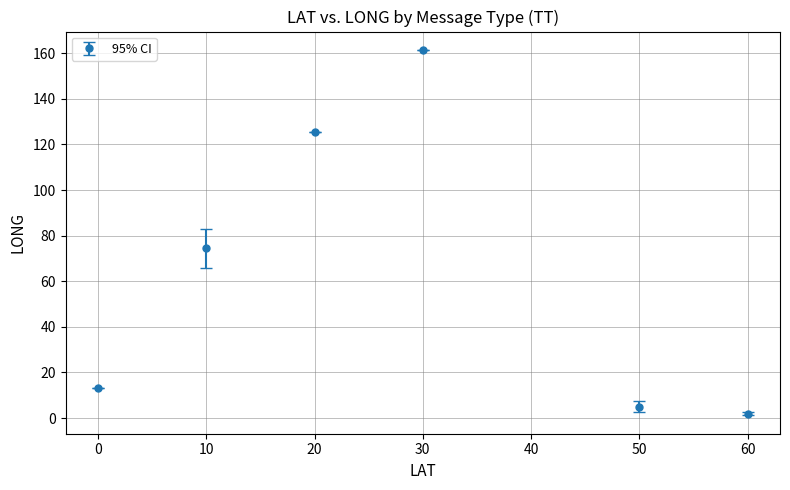

What is the maximum value shown in the chart?

161.5